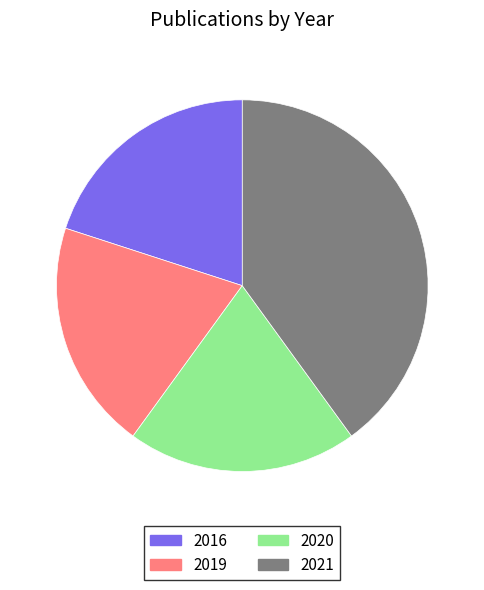

Is there any slice that represents more than half of the pie?

No